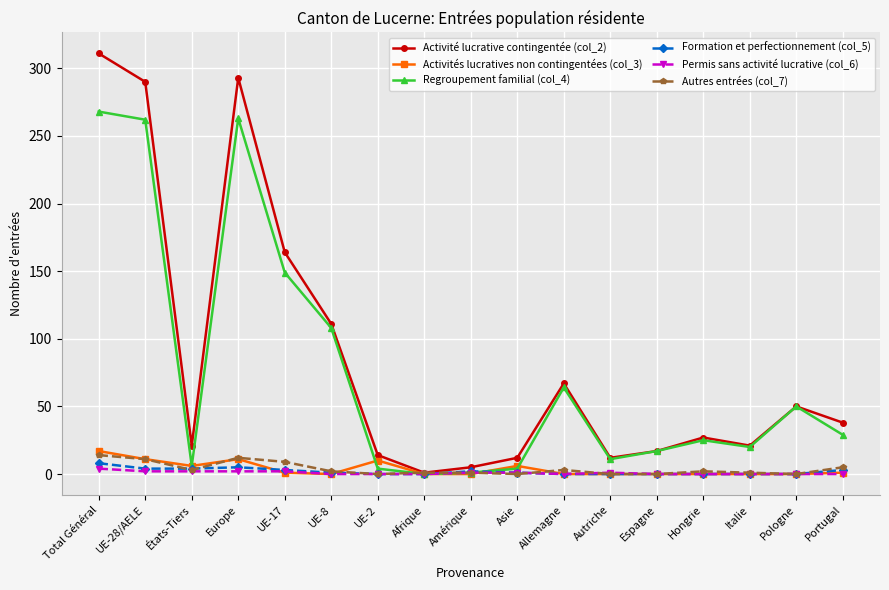

What is the greatest value displayed?

311